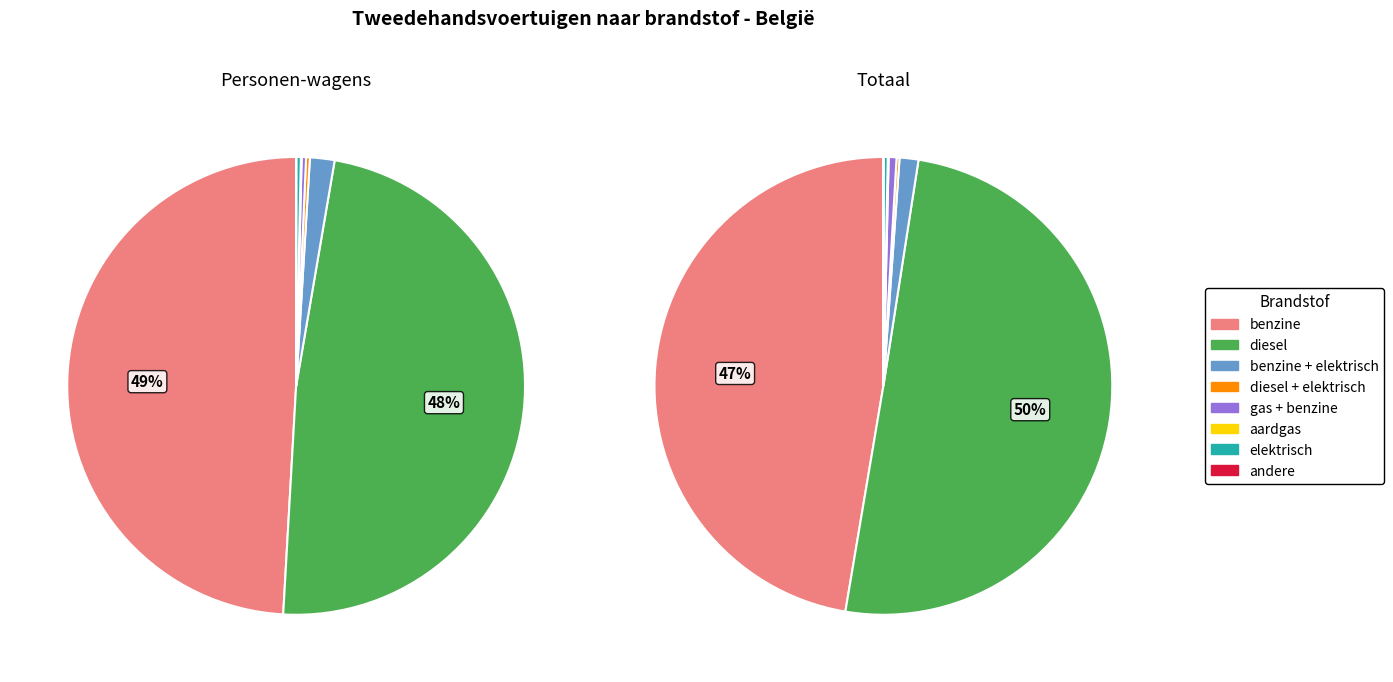

Is it true that 0 is 0% of the pie?

True